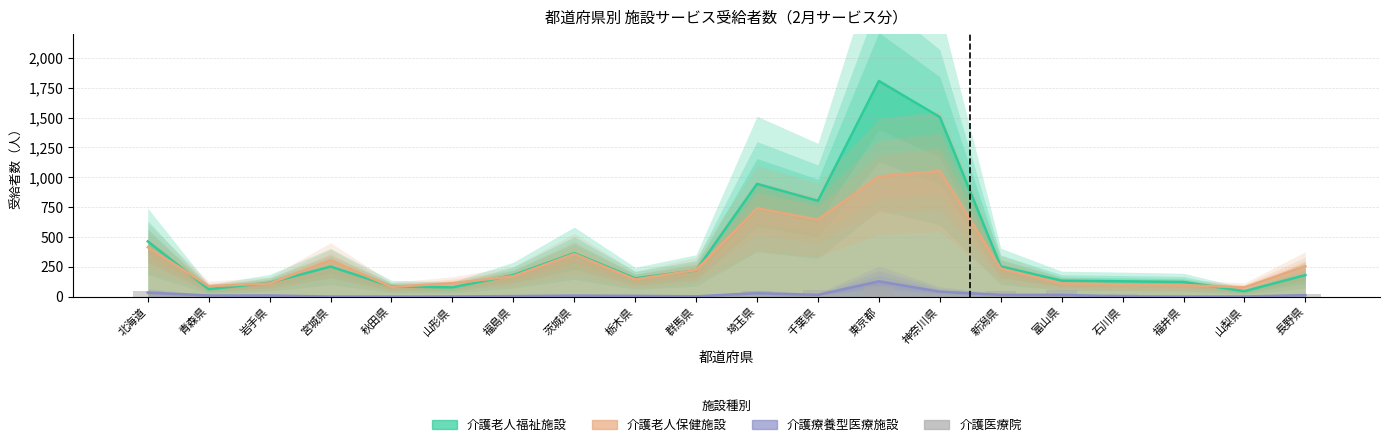

The value at 神奈川県 is 28. True or false?

True